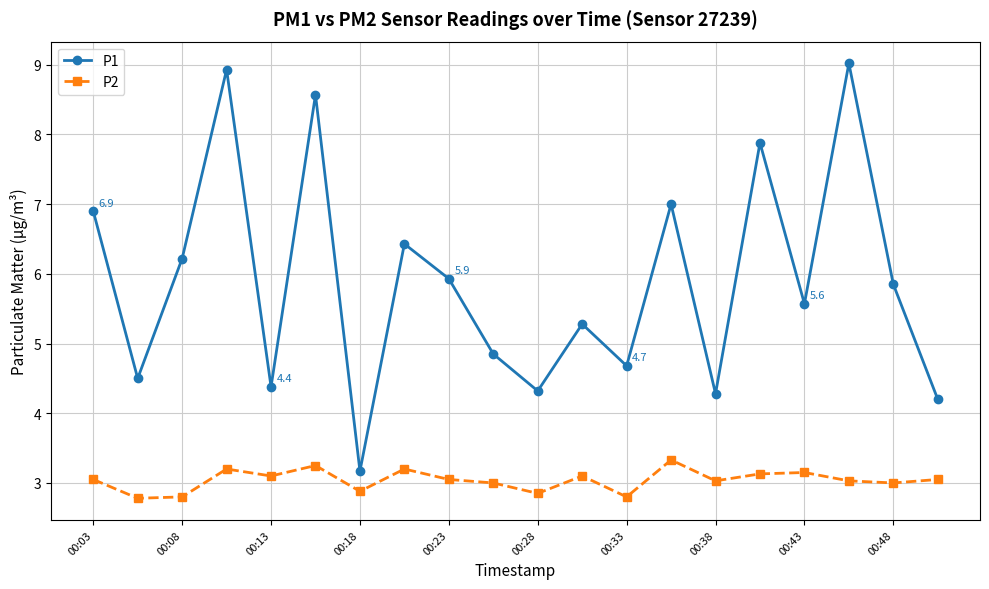

What is the value of the P2 point at the 11th from the left?

2.9